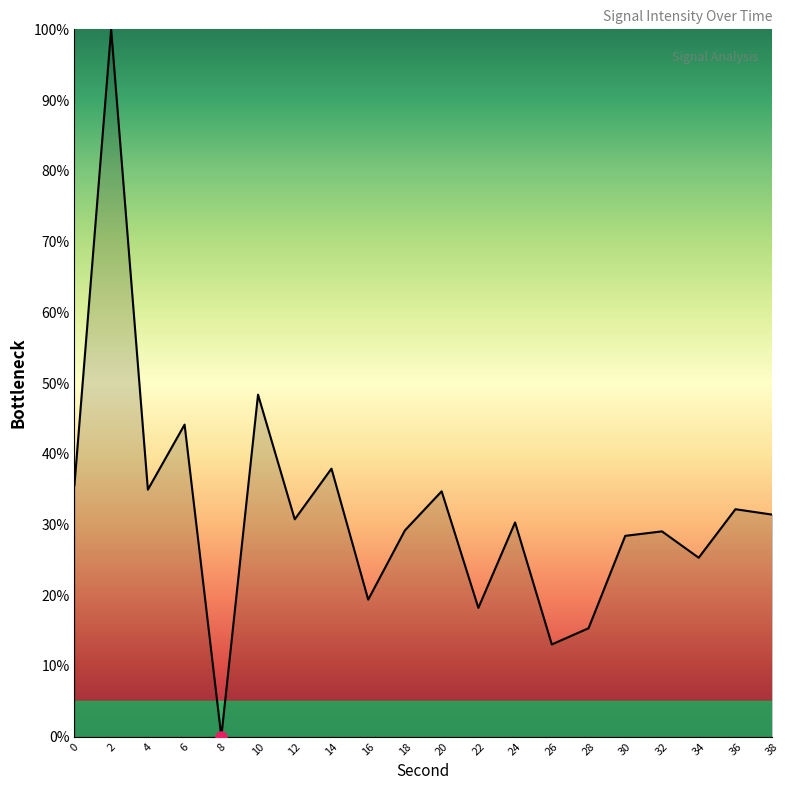

Where is the data nearest to the value 50?

10